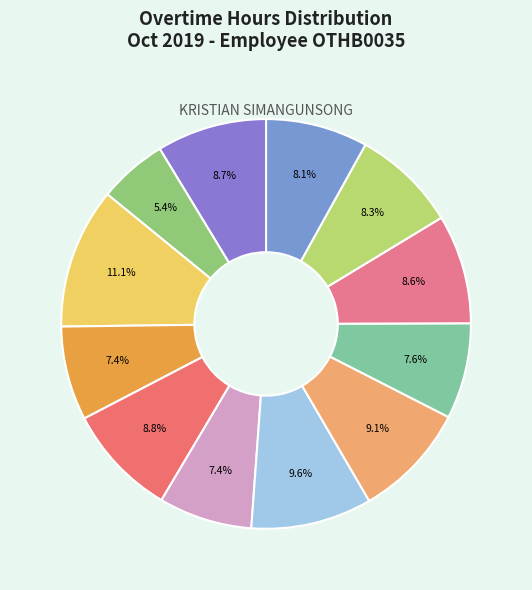

Which slice is the smallest?

2-Wed